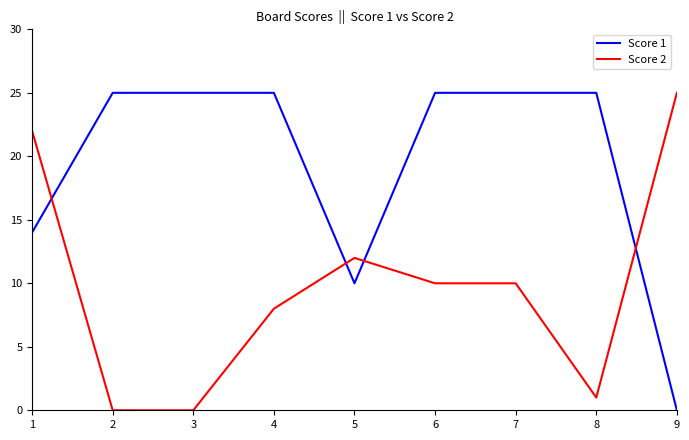

What is the difference between the highest and lowest values at 3?

25